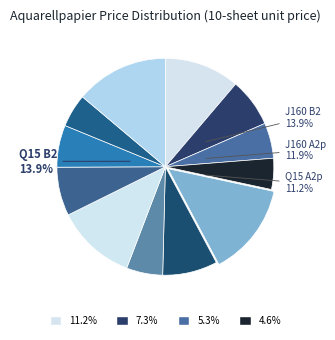

Rank the categories by value from highest to lowest.

Q15 B2, J160 B2, J160 A2p, Q15 A2p, Q15 B3, Q15 A3p, J160 A3p, J160 A4, Q15 B4, Q15 A4, J160 A4p, Q15 A4p